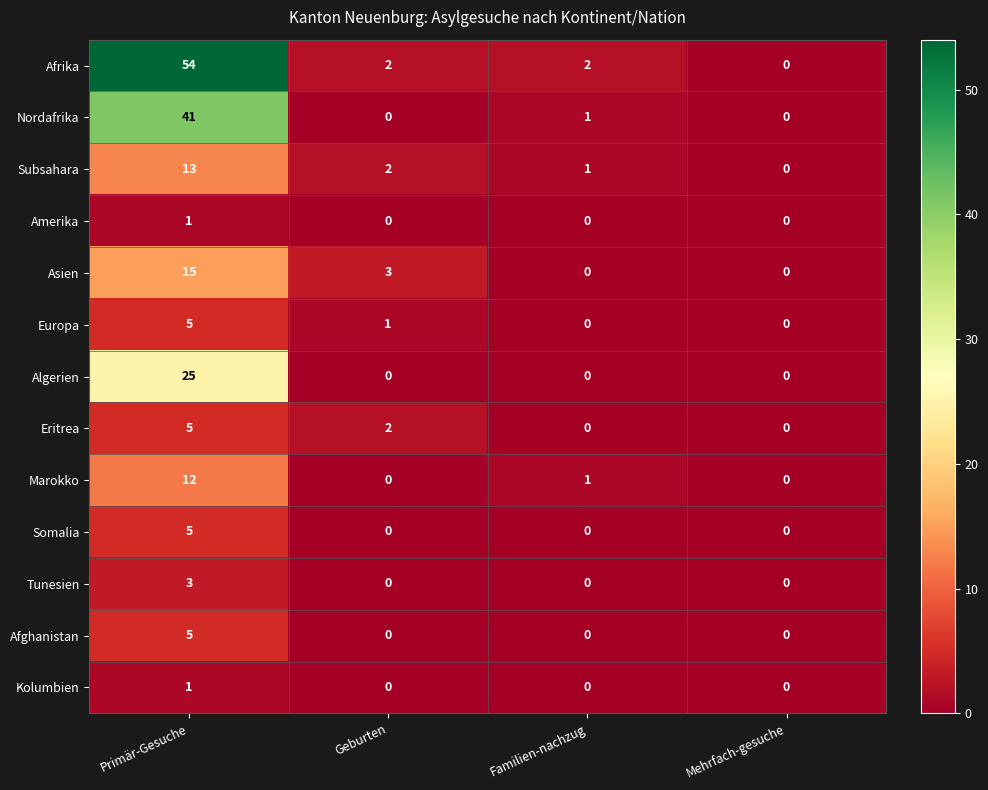

The value of Afghanistan at Geburten is 0. True or false?

True